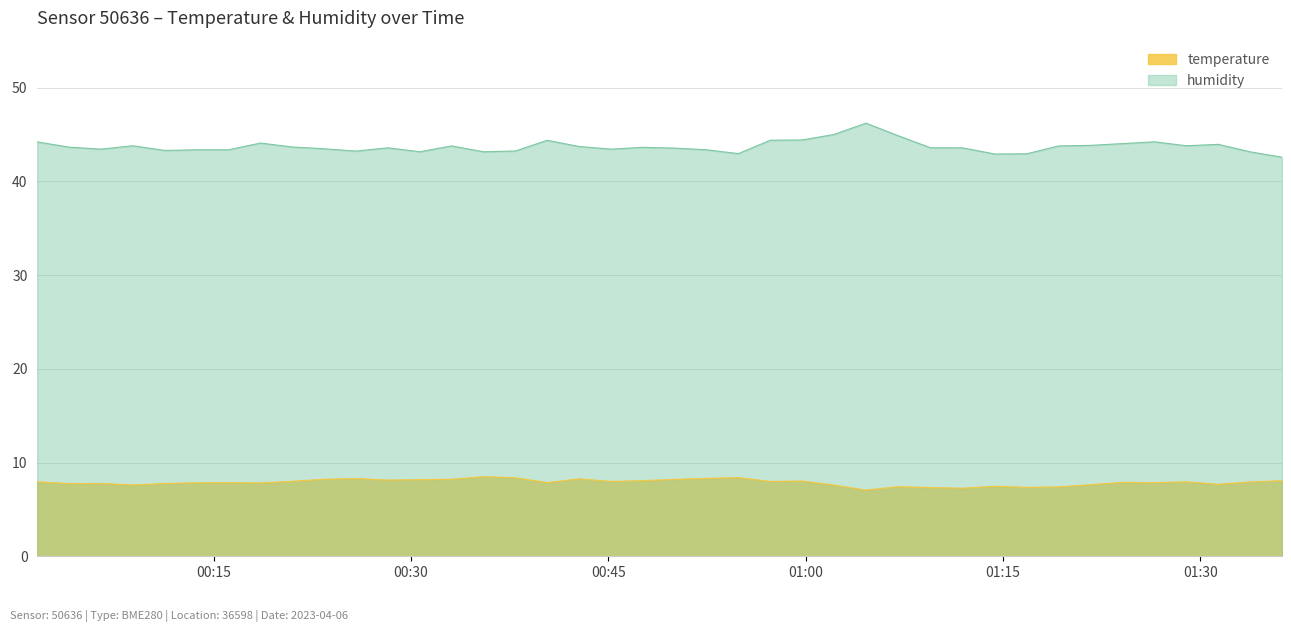

What are all the series names shown in the legend?

temperature, humidity